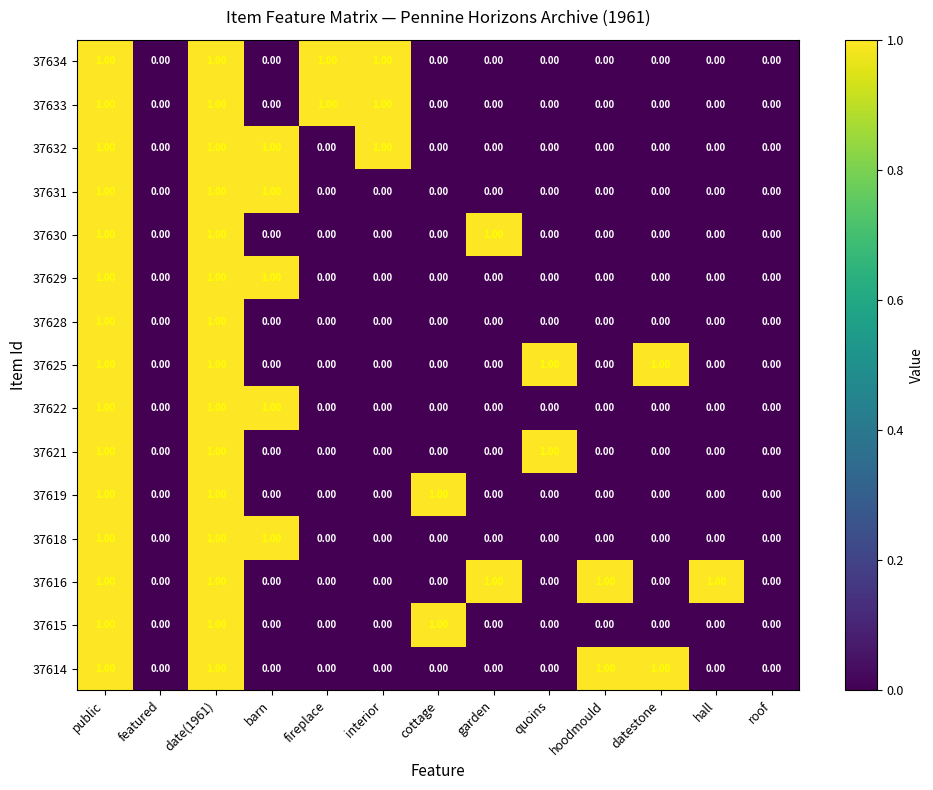

Which series has the largest total across all categories?

37616